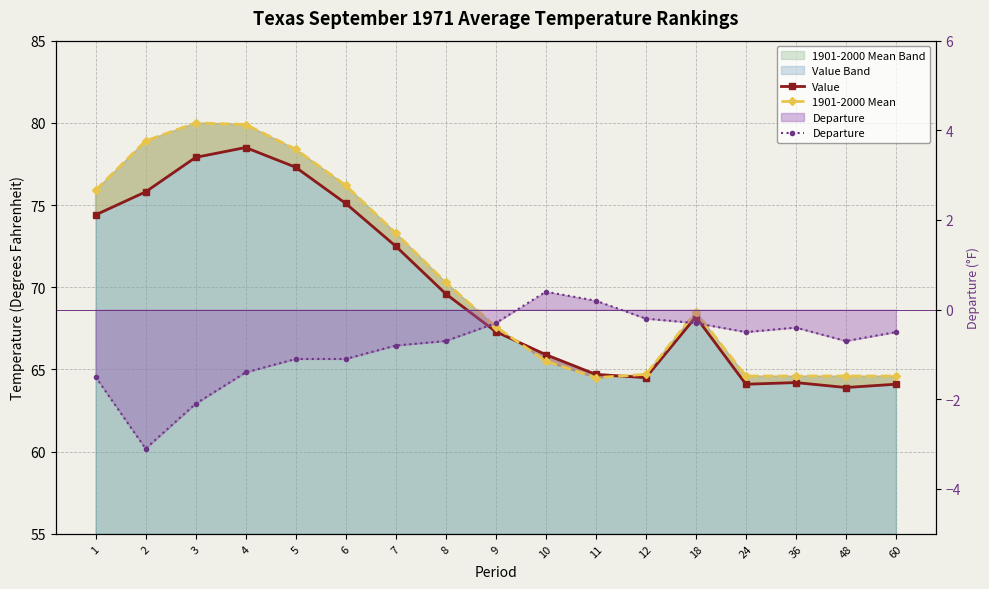

At how many categories does at least one series exceed 36?

17